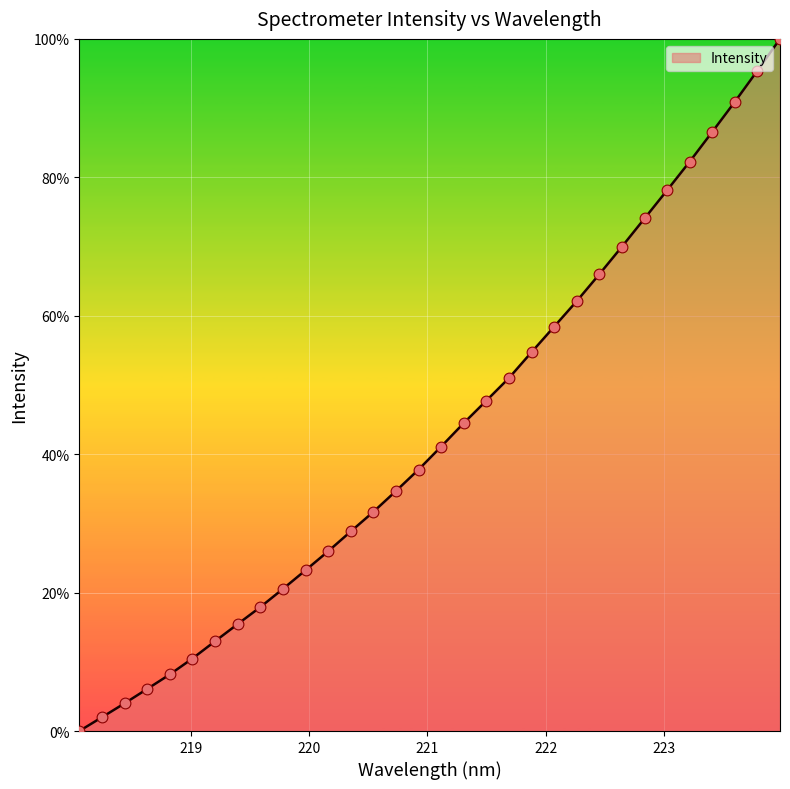

What is the maximum value shown in the chart?

100.0